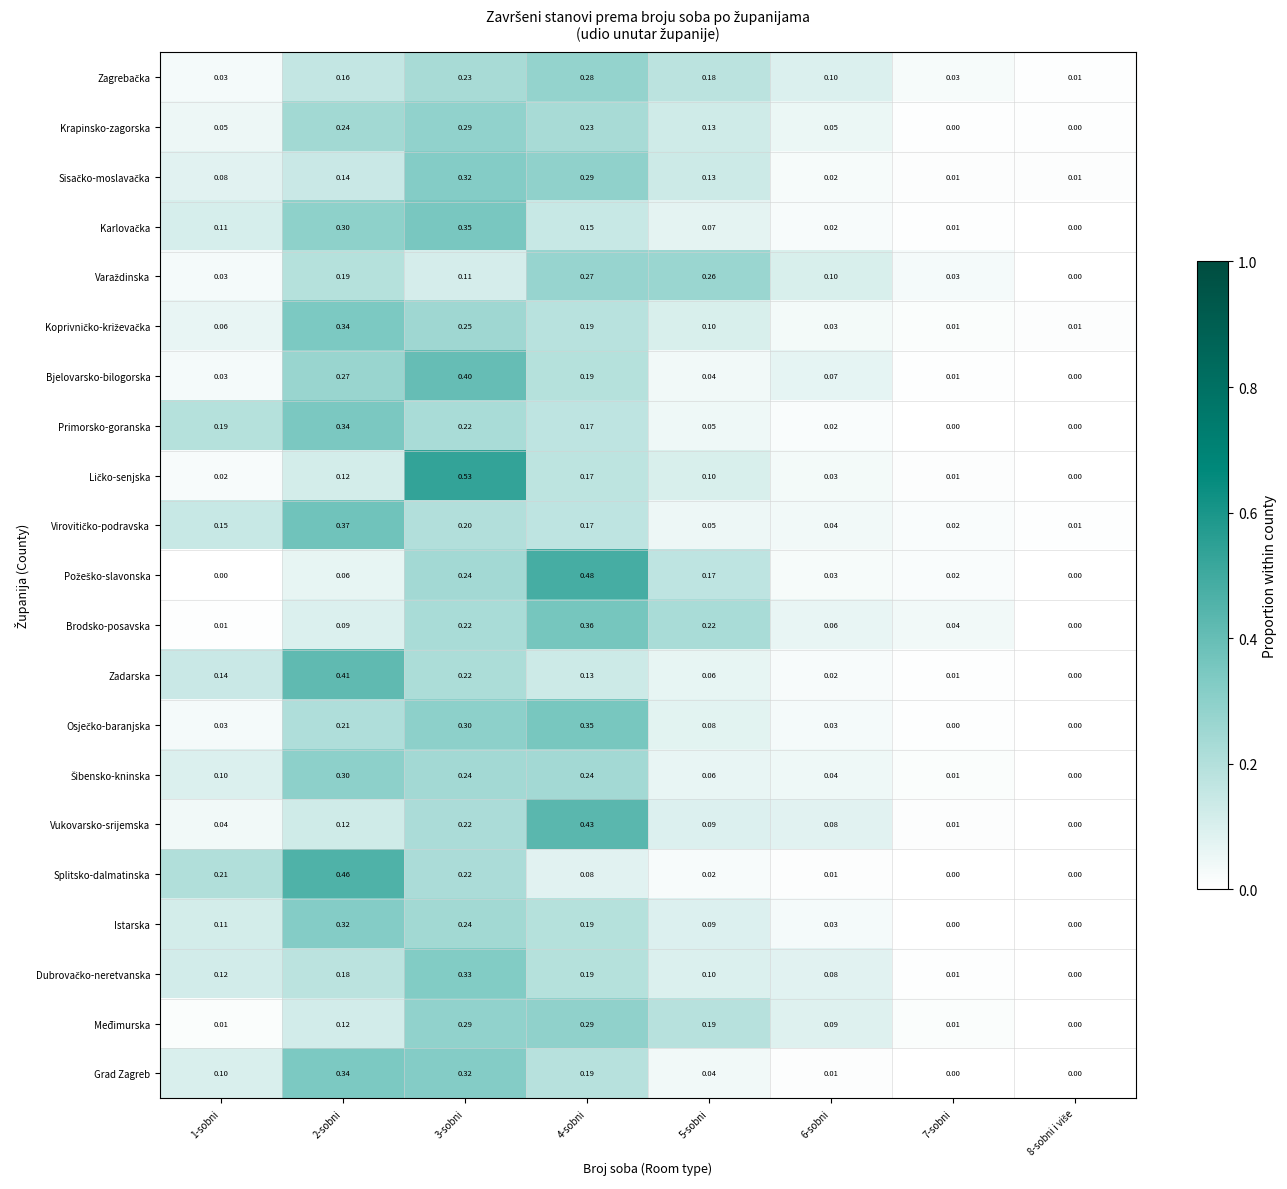

Is the value of Vukovarsko-srijemska at 1-sobni greater than the value of Bjelovarsko-bilogorska at 4-sobni?

No